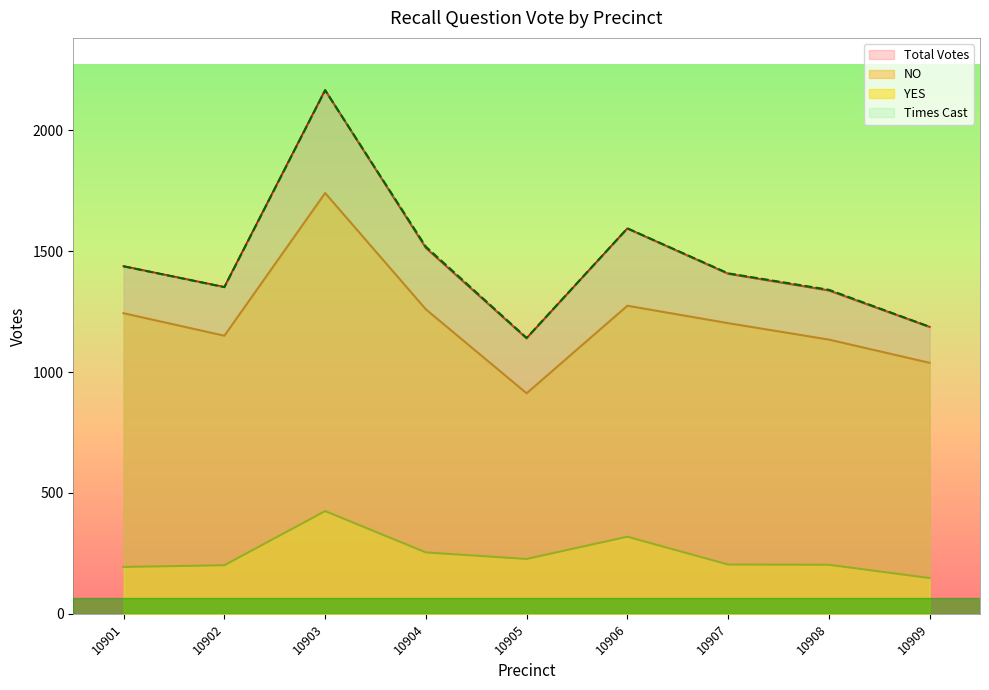

What is the difference between the maximum and minimum values in the YES series?

277